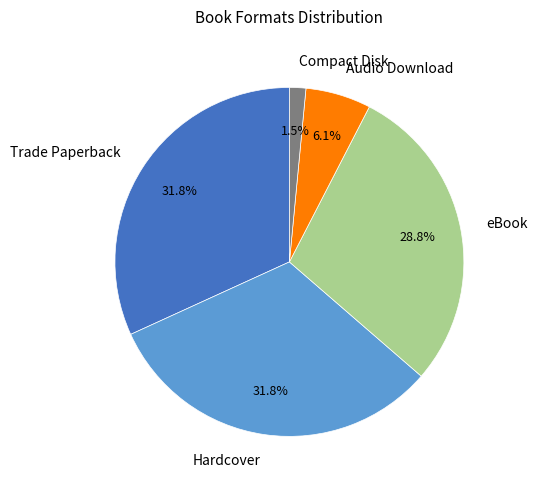

To the nearest percent, what percentage of the pie is eBook?

29%